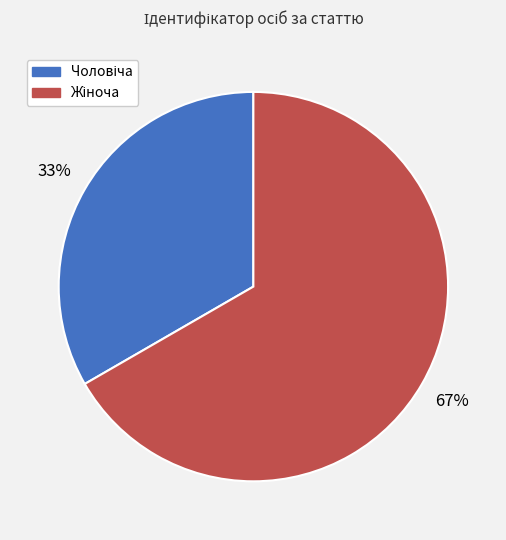

To the nearest percent, what is the average slice percentage?

50%